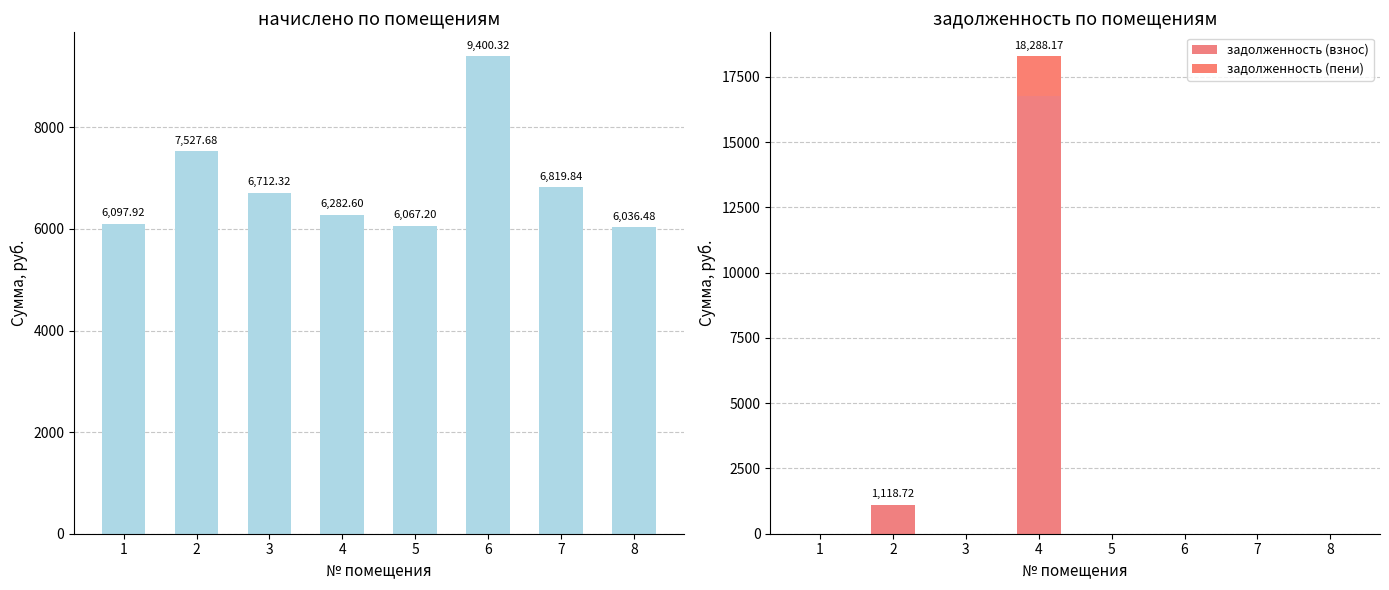

What is the maximum value shown in the chart?

16751.8